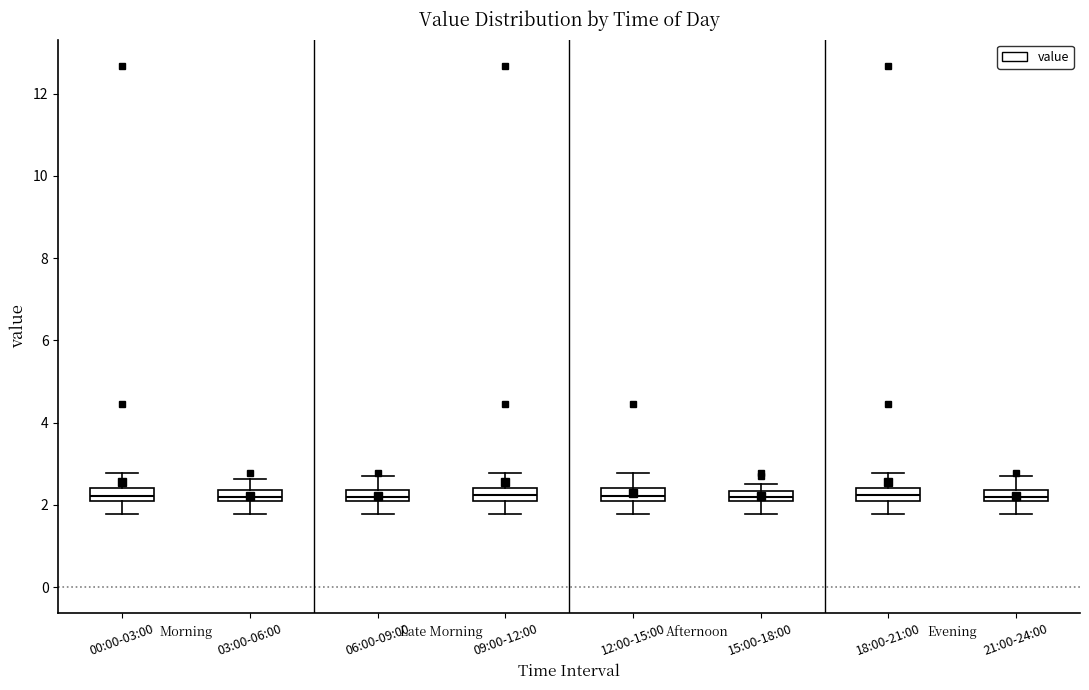

Where is the lower edge of the box for 21:00-24:00 on the y-axis? The values are not printed on the chart, so give them approximately, as read against the axis.

2.2